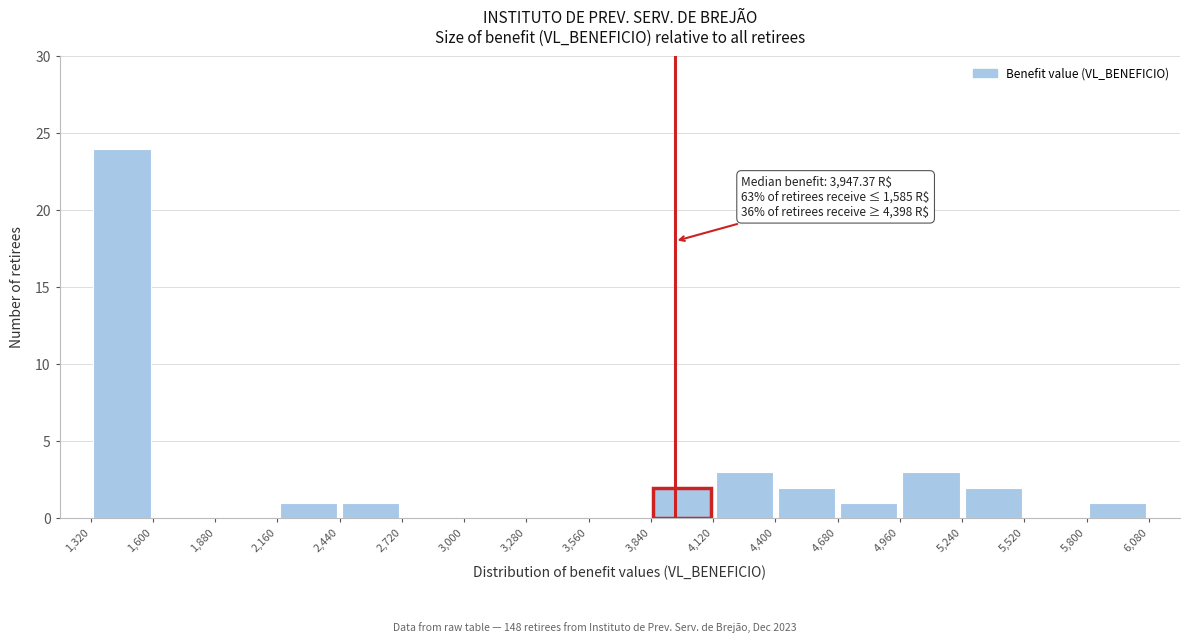

Which range on the x-axis has the tallest bar?

1,320 to 1,600